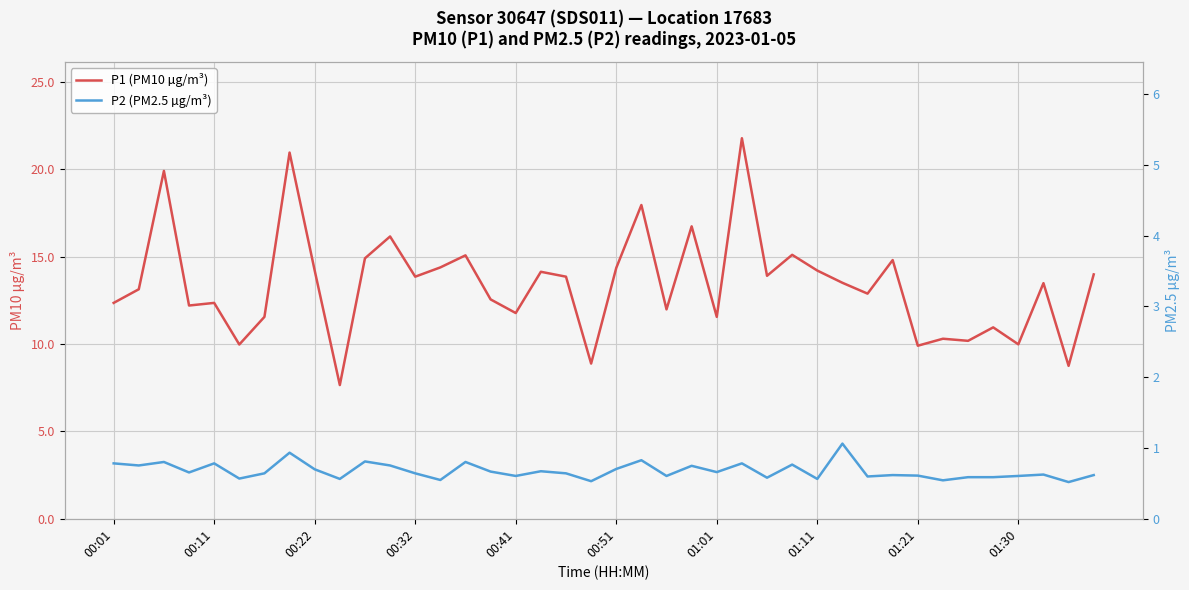

Count the number of categories in the chart.

40